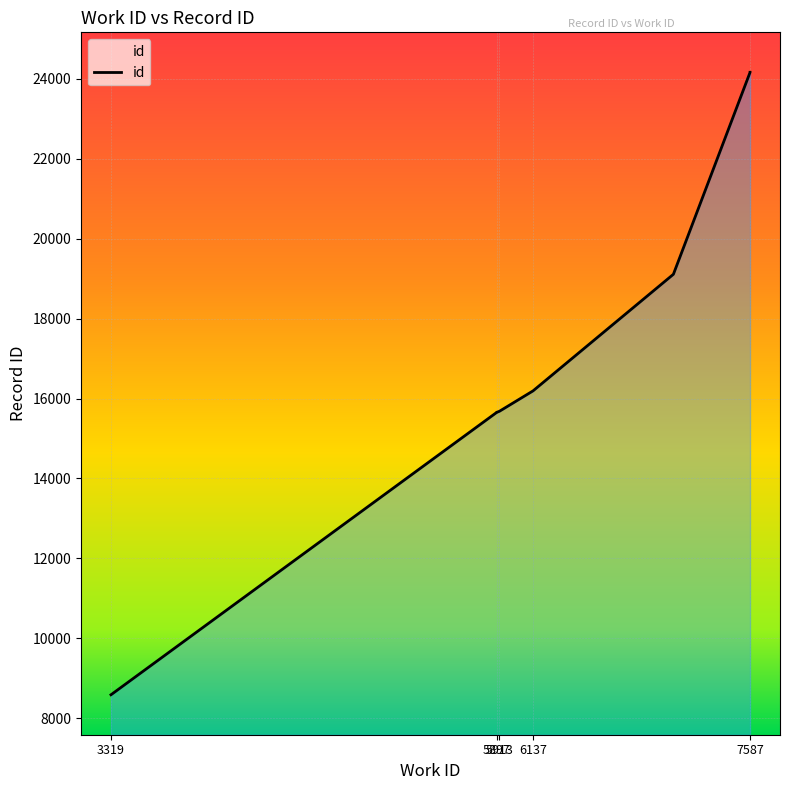

List the labels in order of value, smallest first.

3319, 5896, 5897, 5897, 5913, 6135, 6137, 7075, 7587, 7587